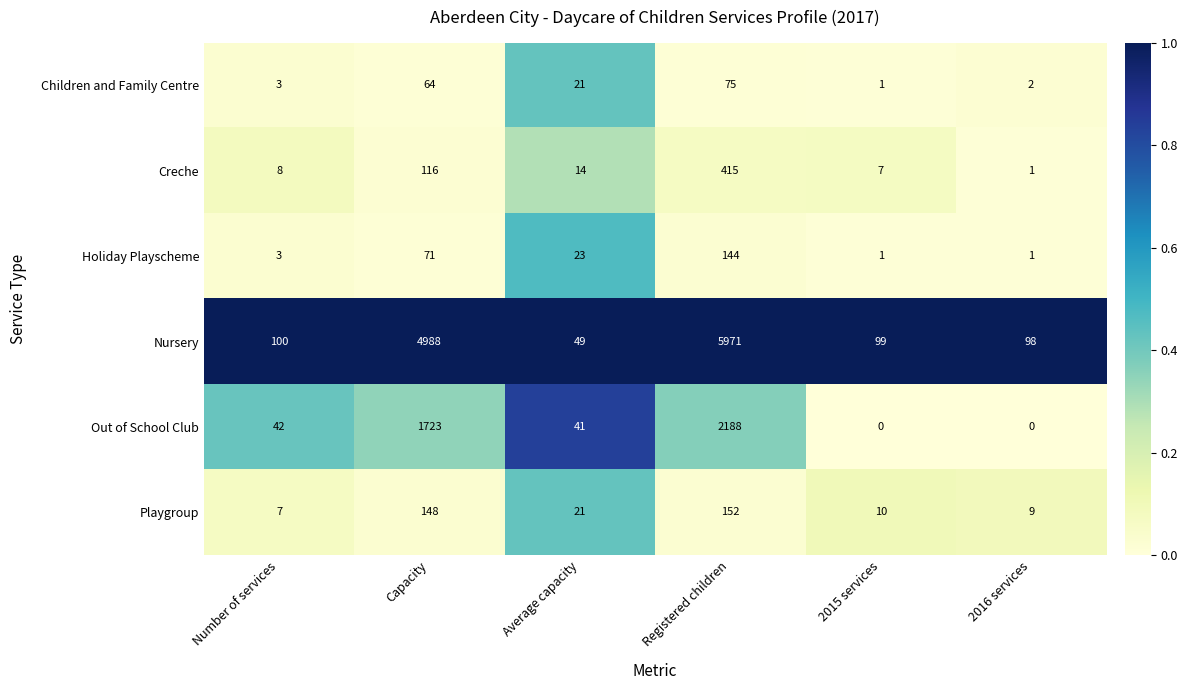

Is it true that Nursery equals 178 at 2015 services?

False